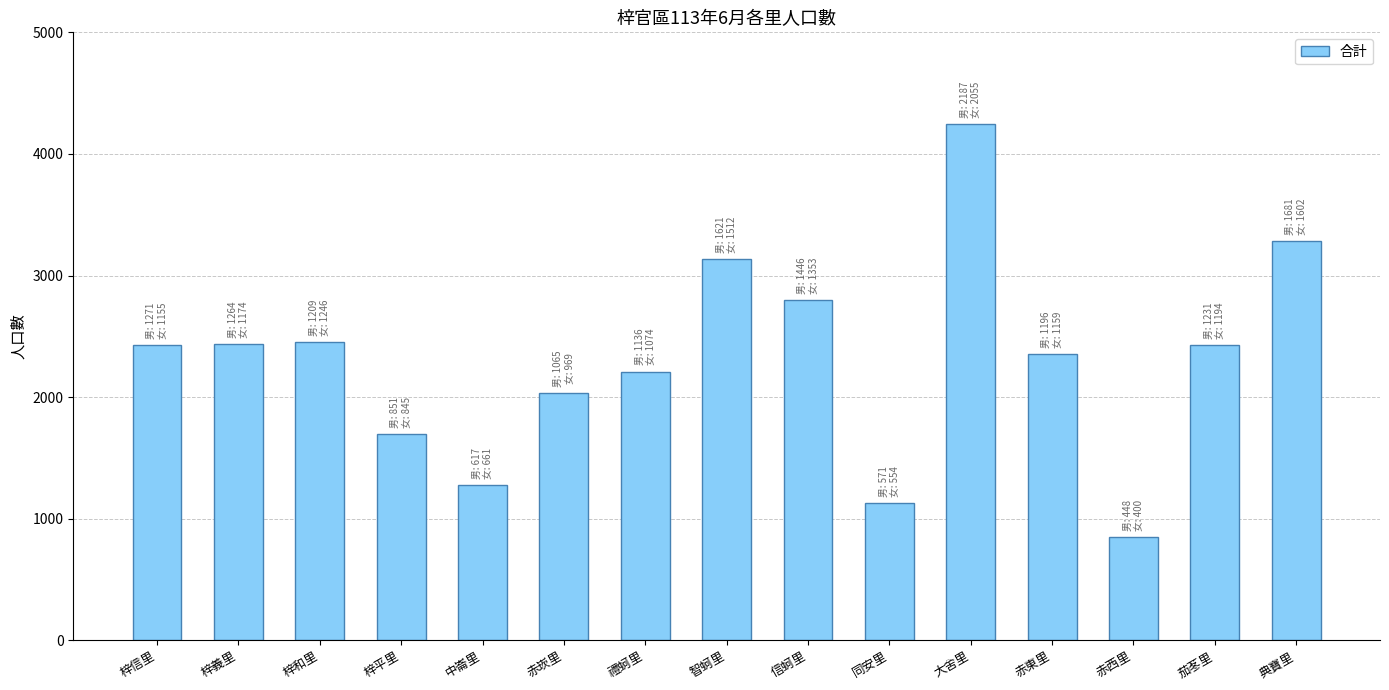

Which has a higher value, 赤東里 or 同安里?

赤東里